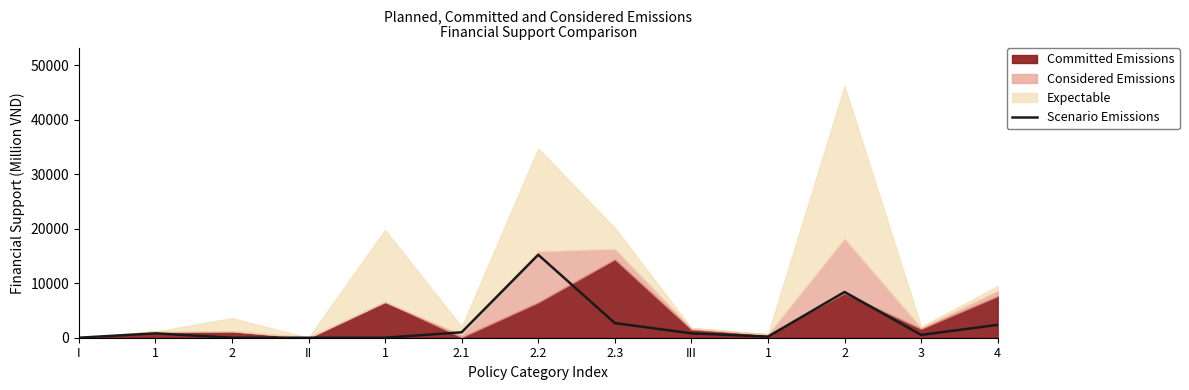

What is the label of the 4th point from the right?

1